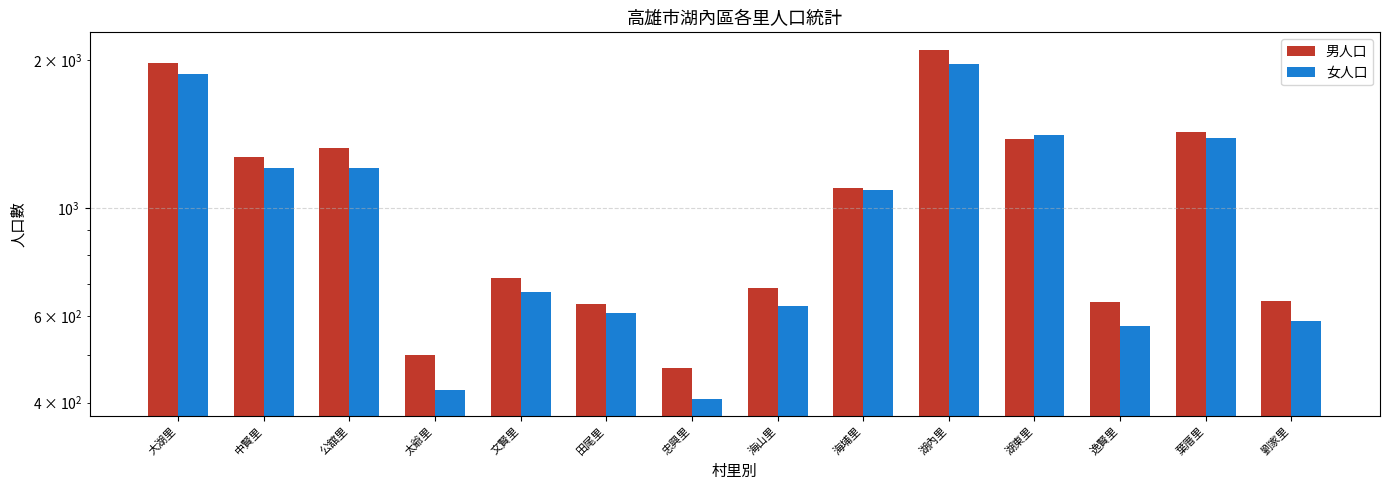

Which label corresponds to the smallest value in the chart?

忠興里